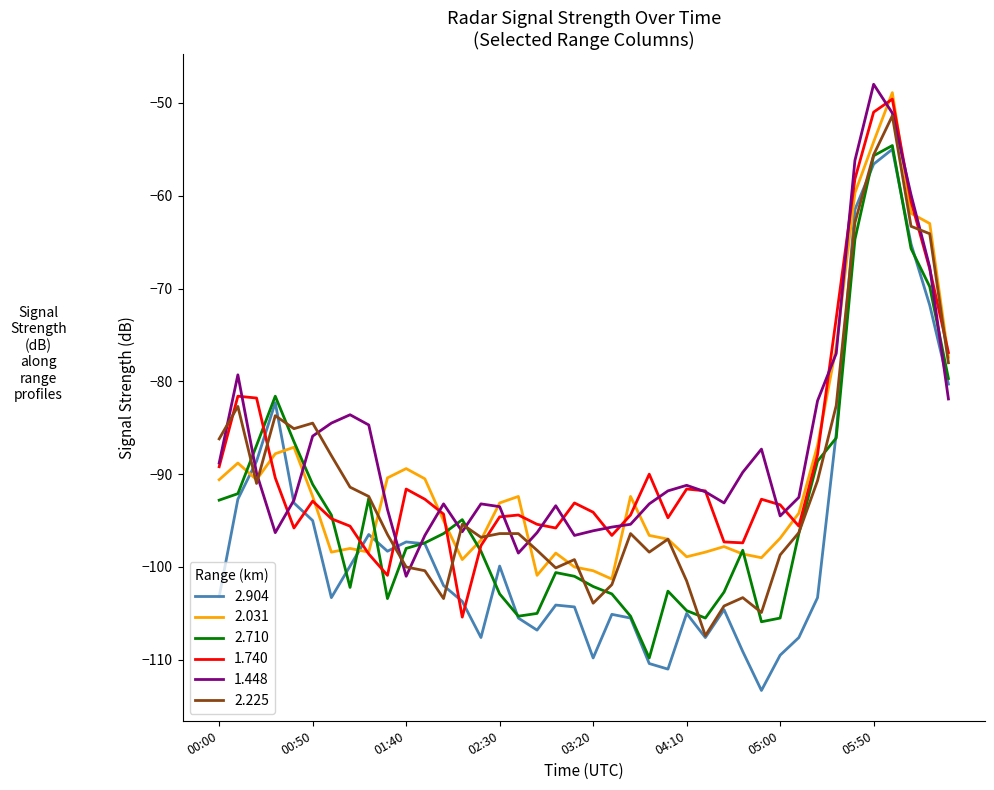

What is the maximum value for 2.710?

-54.6